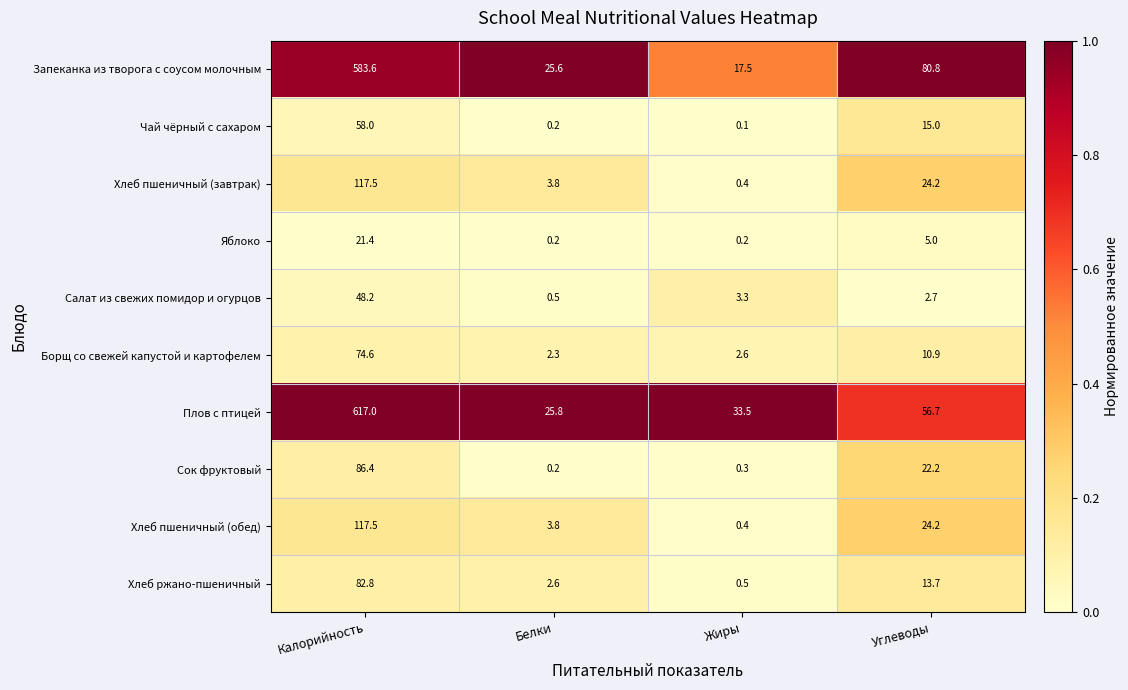

Which series has the largest total across all categories?

Плов с птицей